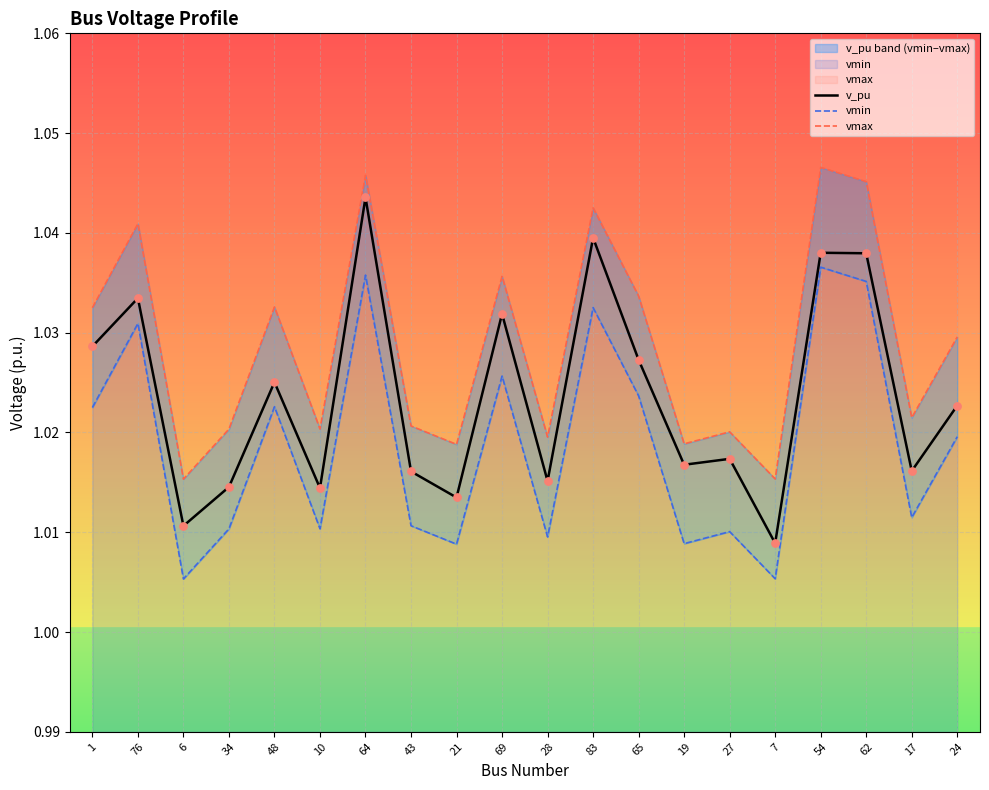

At which category is the sum across all series the highest?

64